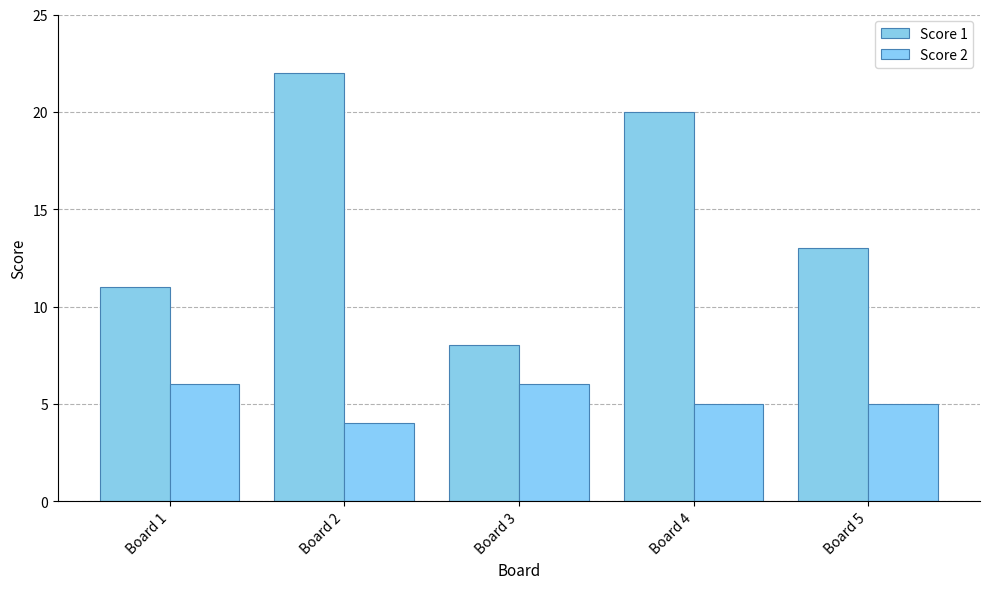

What value does the Score 1 series have at Board 5?

13